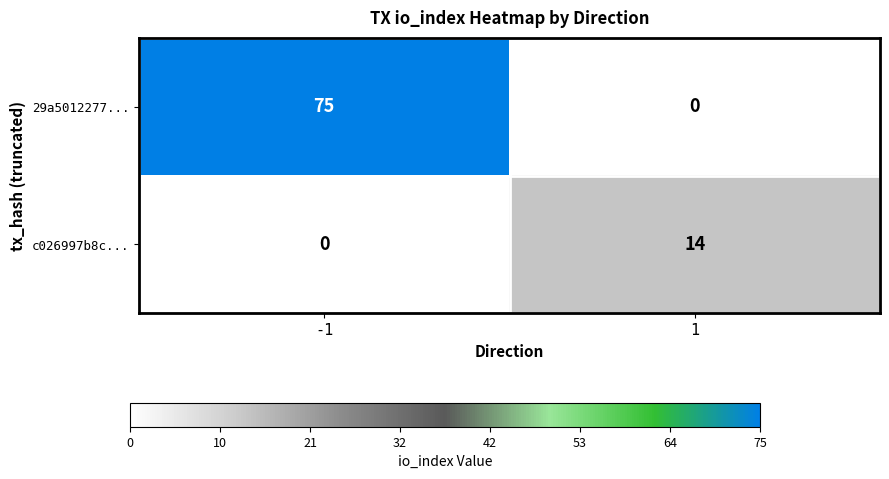

Reading left to right, transcribe all the data shown in this chart.

29a5012277...: -1=75	1=0
c026997b8c...: -1=0	1=14